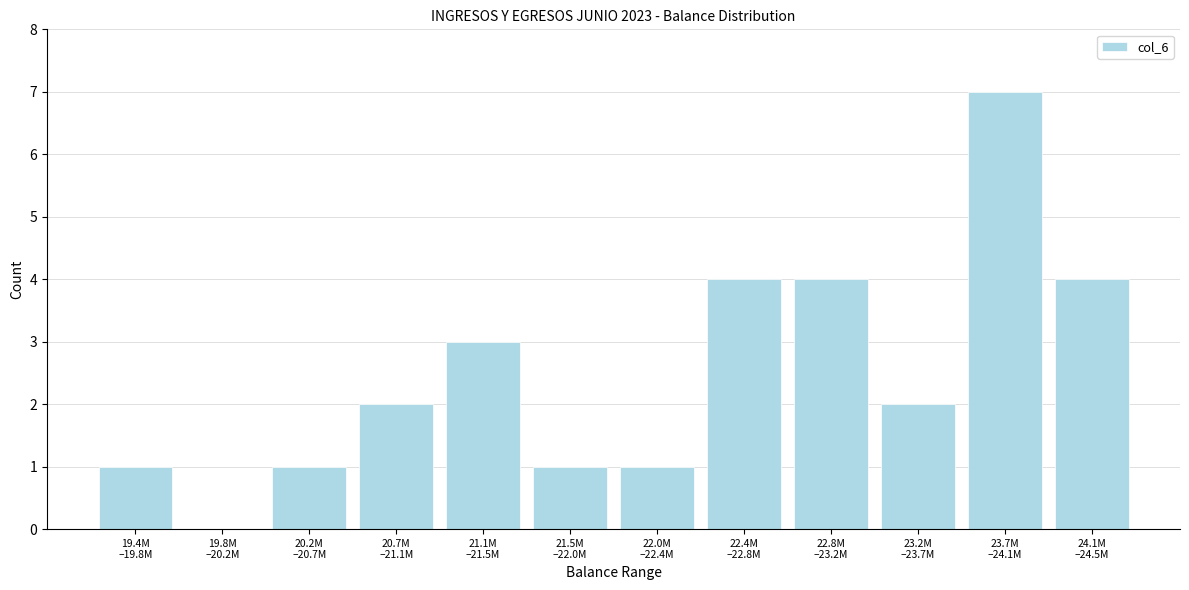

What is the greatest value displayed?

7